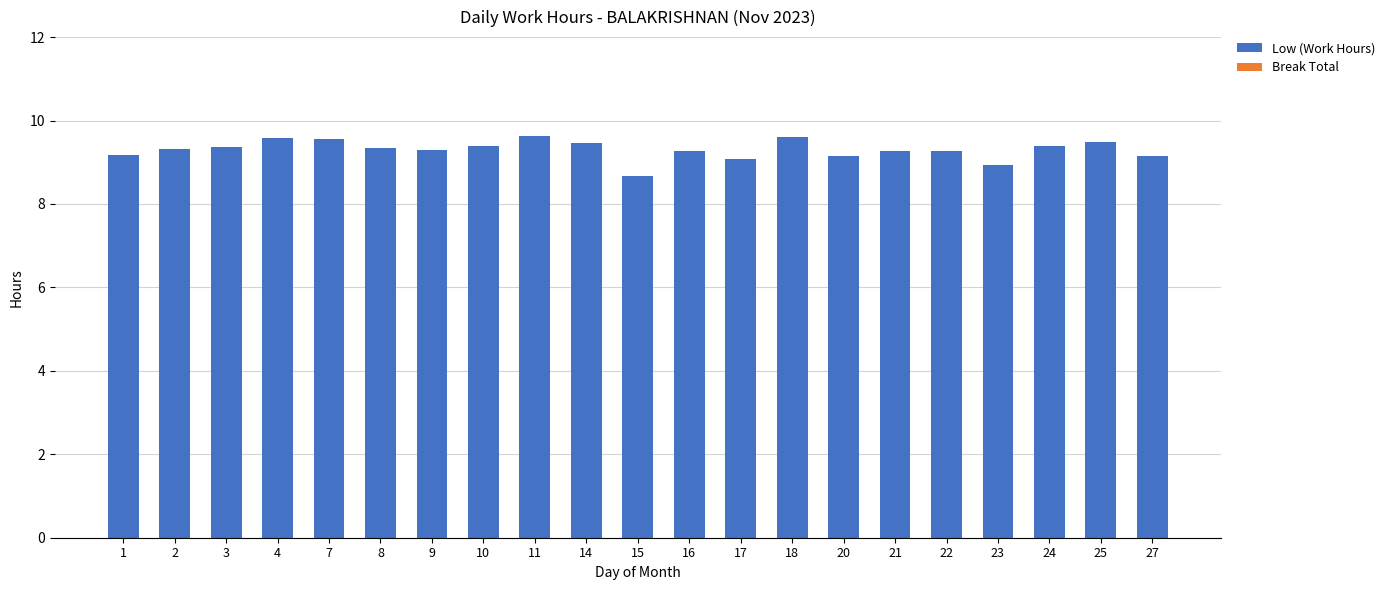

At which category does the chart reach its minimum across all series?

15